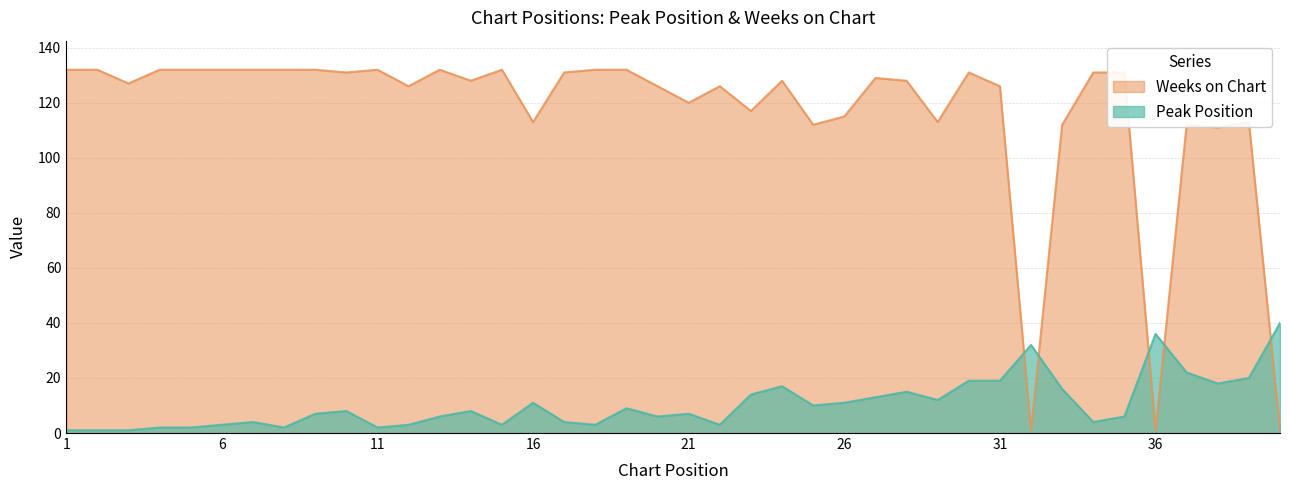

Reading right to left, what are all the values shown in this chart?

Peak Position: 40	20	18	22	36	6	4	16	32	19	19	12	15	13	11	10	17	14	3	7	6	9	3	4	11	3	8	6	3	2	8	7	2	4	3	2	2	1	1	1
Weeks on Chart: 1	113	111	112	1	131	131	112	1	126	131	113	128	129	115	112	128	117	126	120	126	132	132	131	113	132	128	132	126	132	131	132	132	132	132	132	132	127	132	132